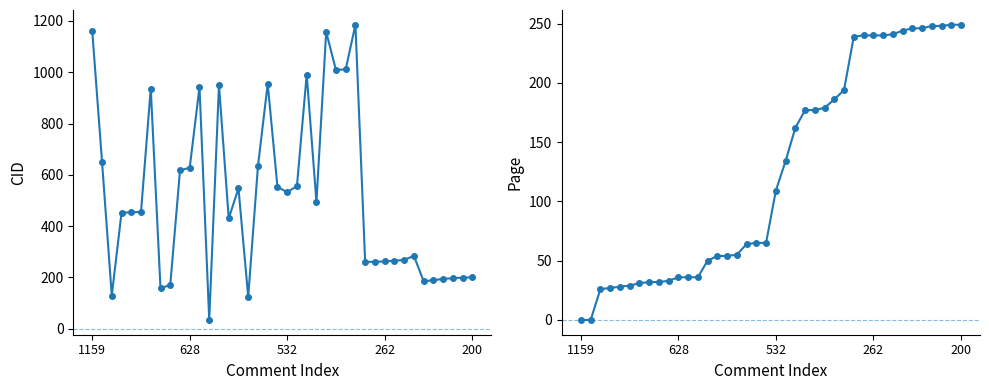

What is the difference between the highest and lowest values at 27?

991